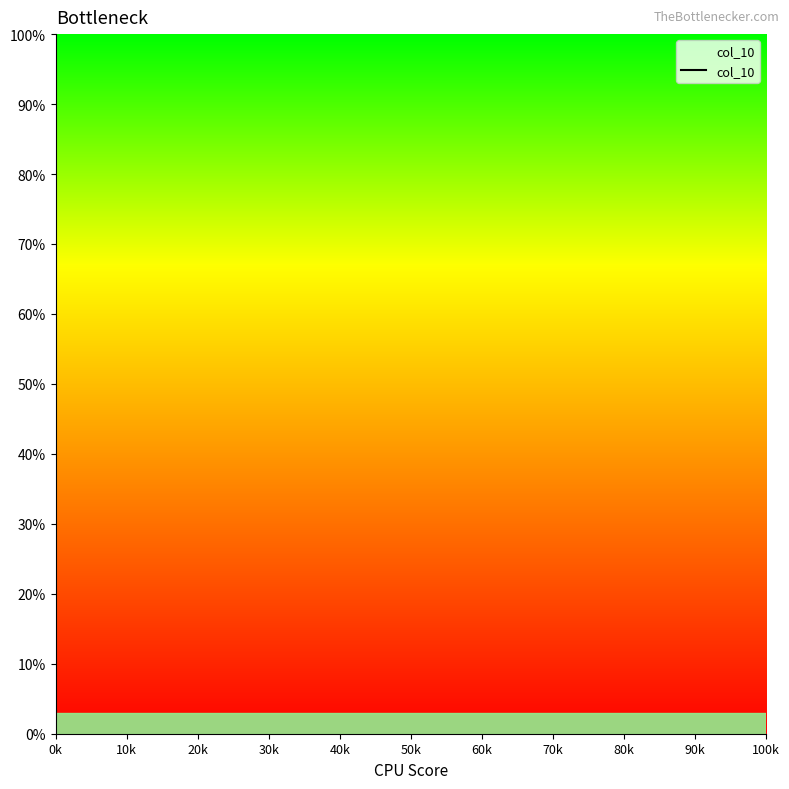

How many values are below 51?

17